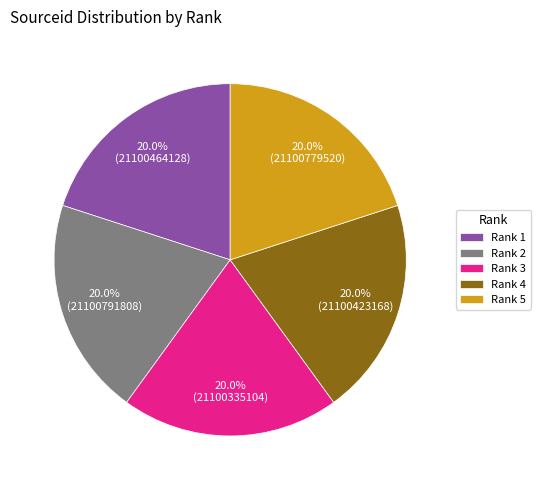

What is the ratio of the value at Rank 1 to the value at Rank 4?

1.0